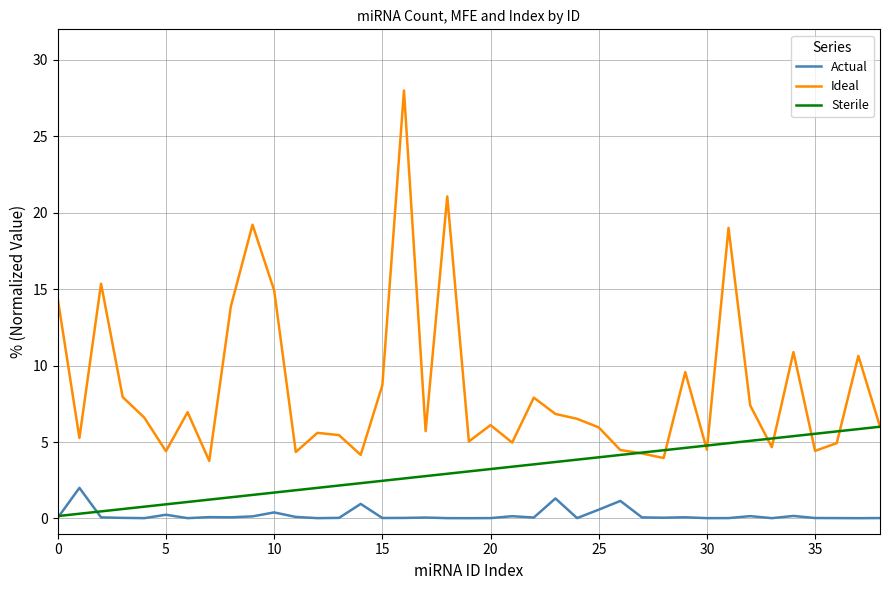

What is the greatest value displayed?

28.0